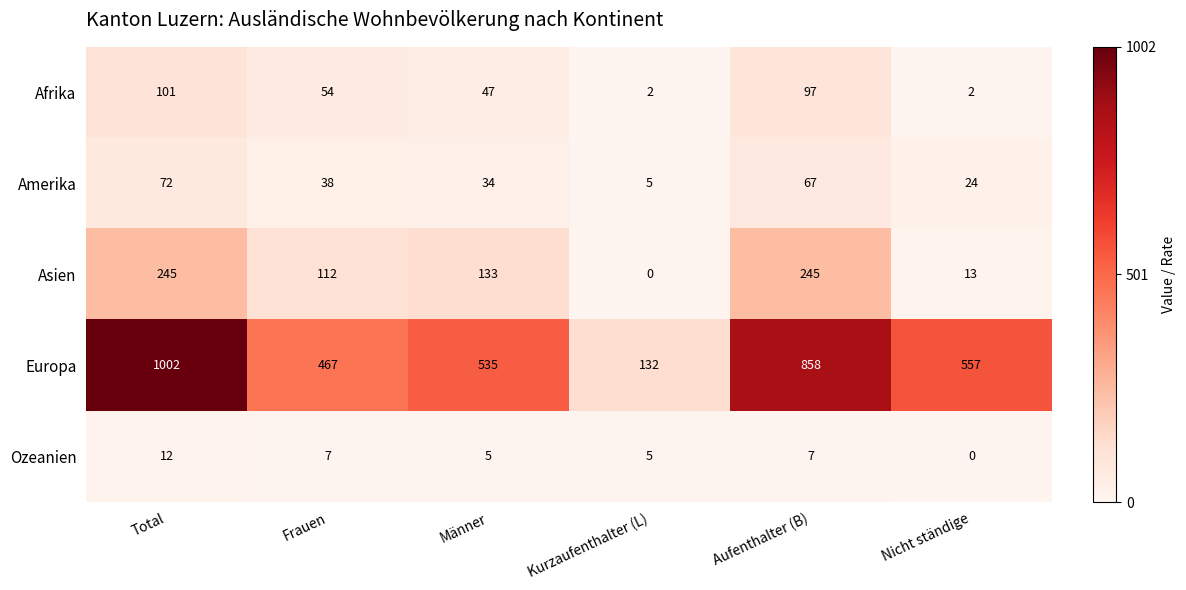

List the labels in order of Amerika value, largest first.

Total, Aufenthalter (B), Frauen, Männer, Nicht ständige, Kurzaufenthalter (L)